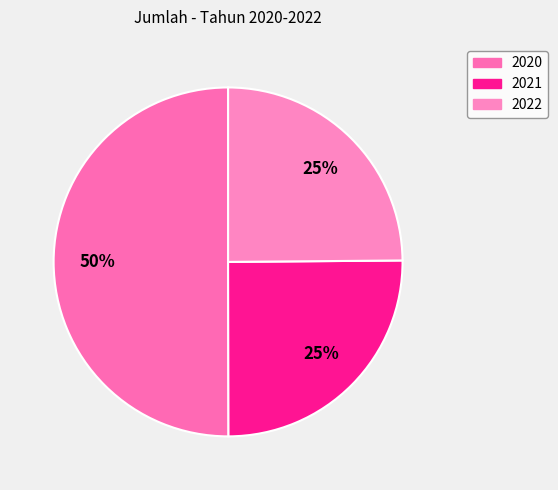

To the nearest percent, what is the difference between the largest and smallest slice percentages?

25%